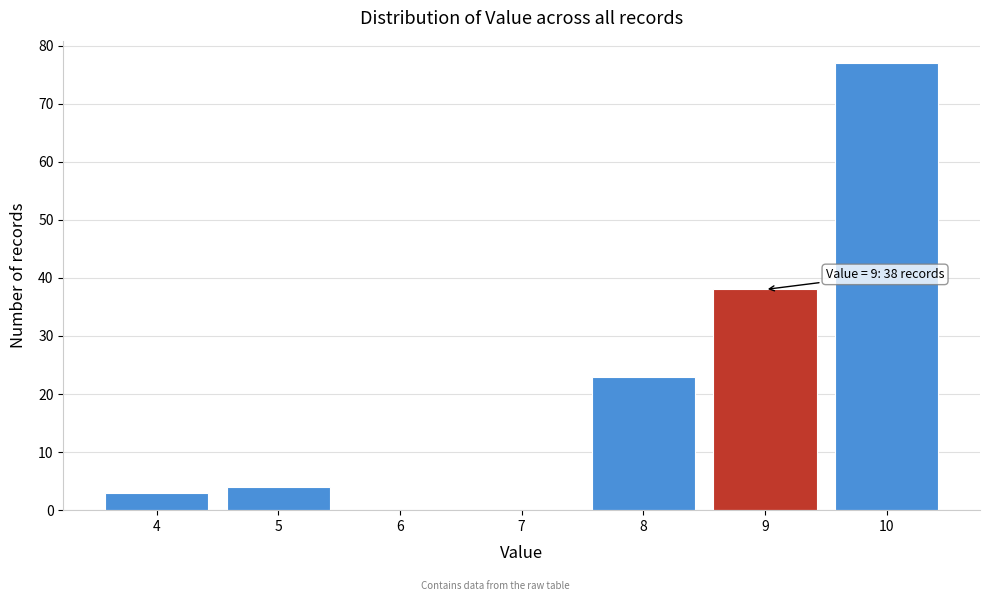

Which range on the x-axis has the tallest bar?

9.5 to 10.5